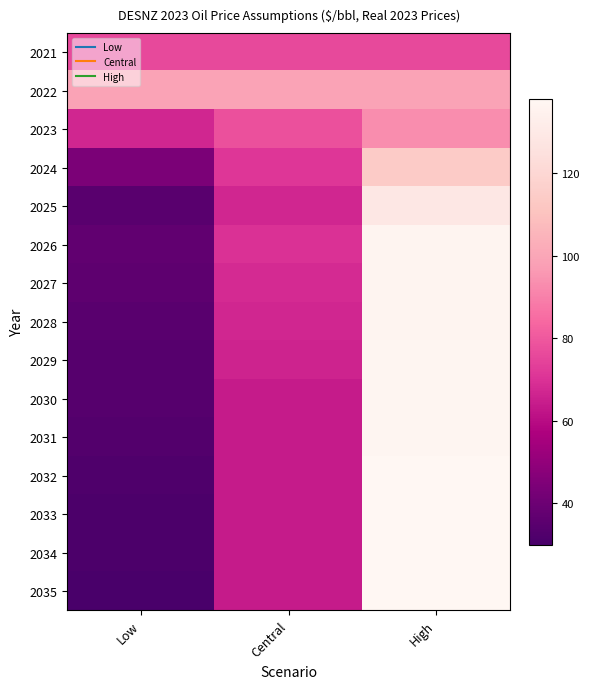

What is the spread (max minus min) of values at High?

62